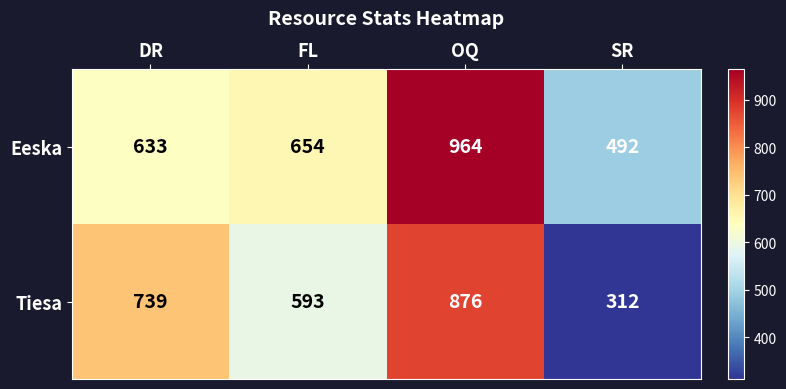

What is the spread (max minus min) of values at SR?

180